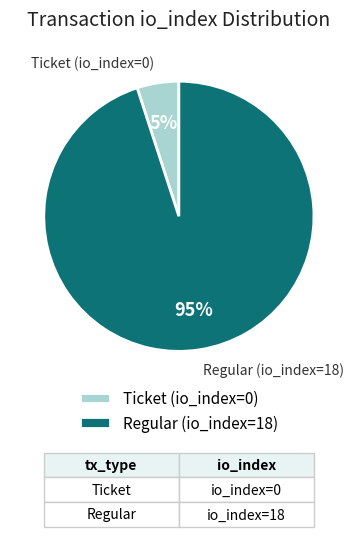

What is the majority slice?

Regular (io_index=18)